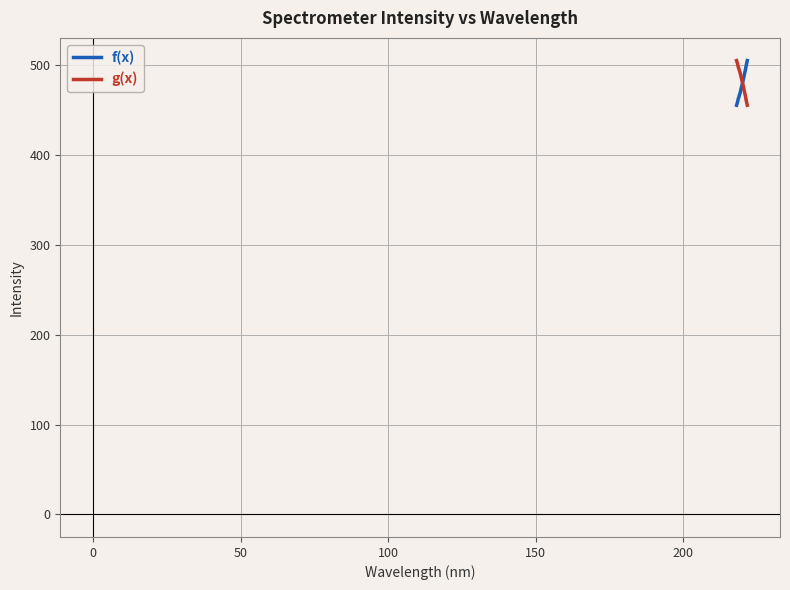

What is the maximum value shown in the chart?

505.4